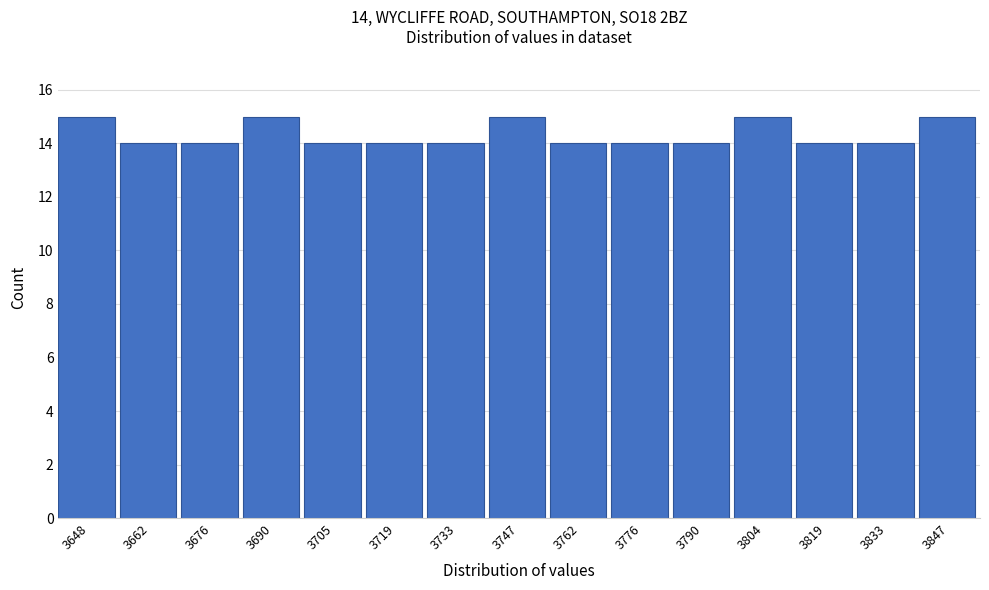

Reading left to right, list all the values displayed in this chart.

3648=15	3662=14	3676=14	3690=15	3705=14	3719=14	3733=14	3747=15	3762=14	3776=14	3790=14	3804=15	3819=14	3833=14	3847=15